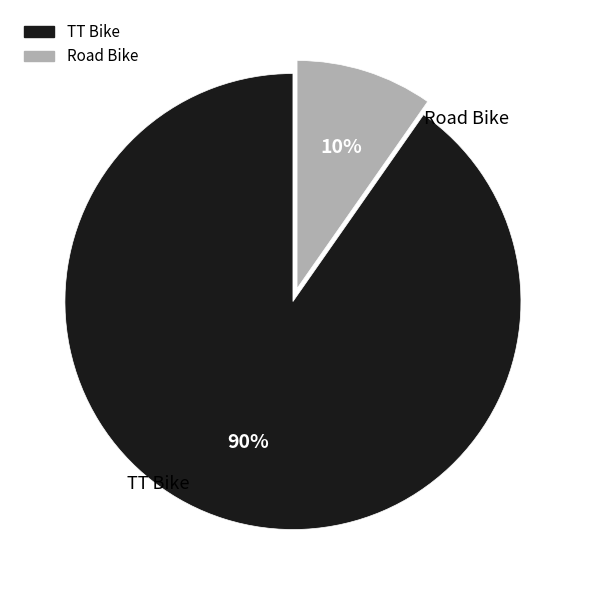

Is the sum of Road Bike and TT Bike greater than half?

Yes